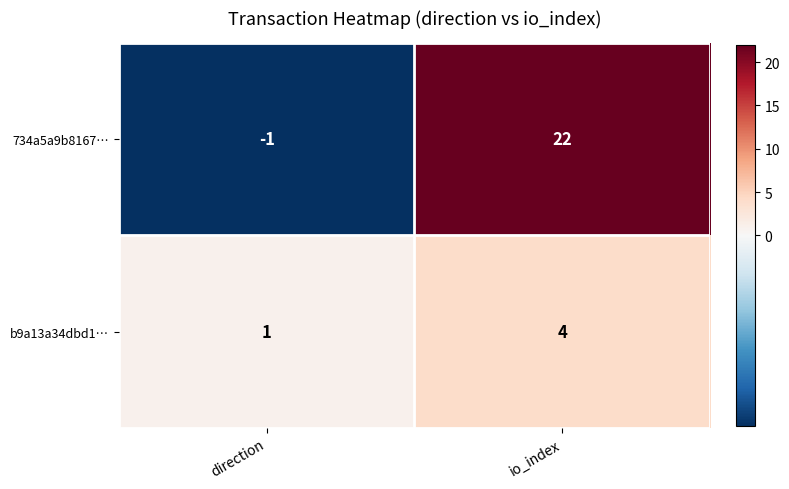

What is the maximum value shown in the chart?

22